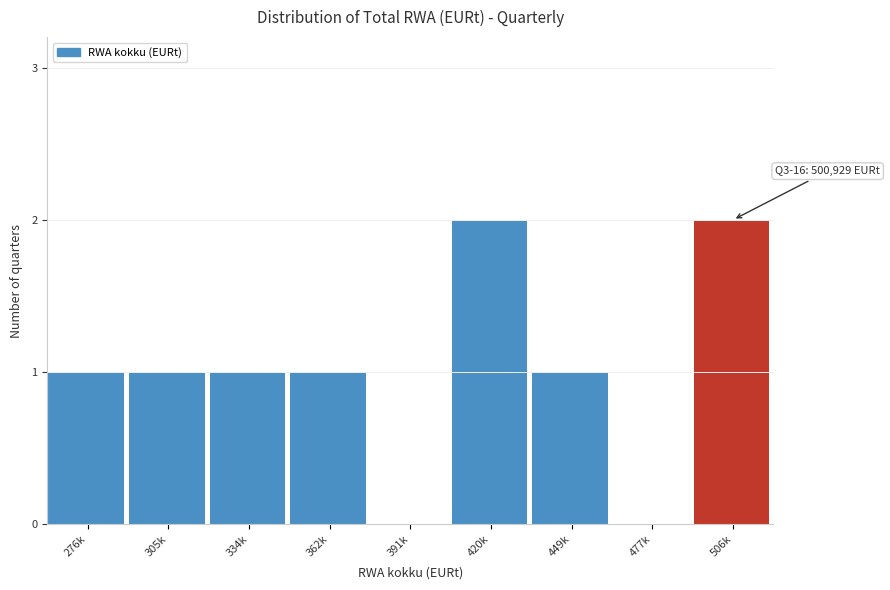

Reading left to right, extract all data points from this chart.

276k=1	305k=1	334k=1	362k=1	391k=0	420k=2	449k=1	477k=0	506k=2